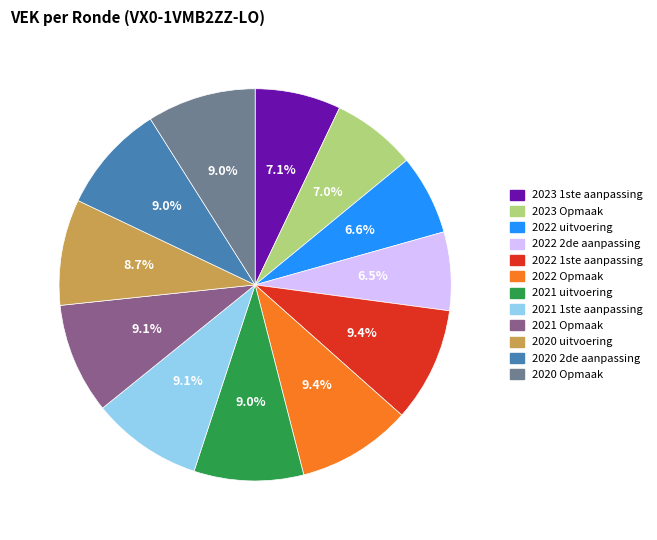

What percentage do 2021 1ste aanpassing and 2020 2de aanpassing together represent?

18.1%